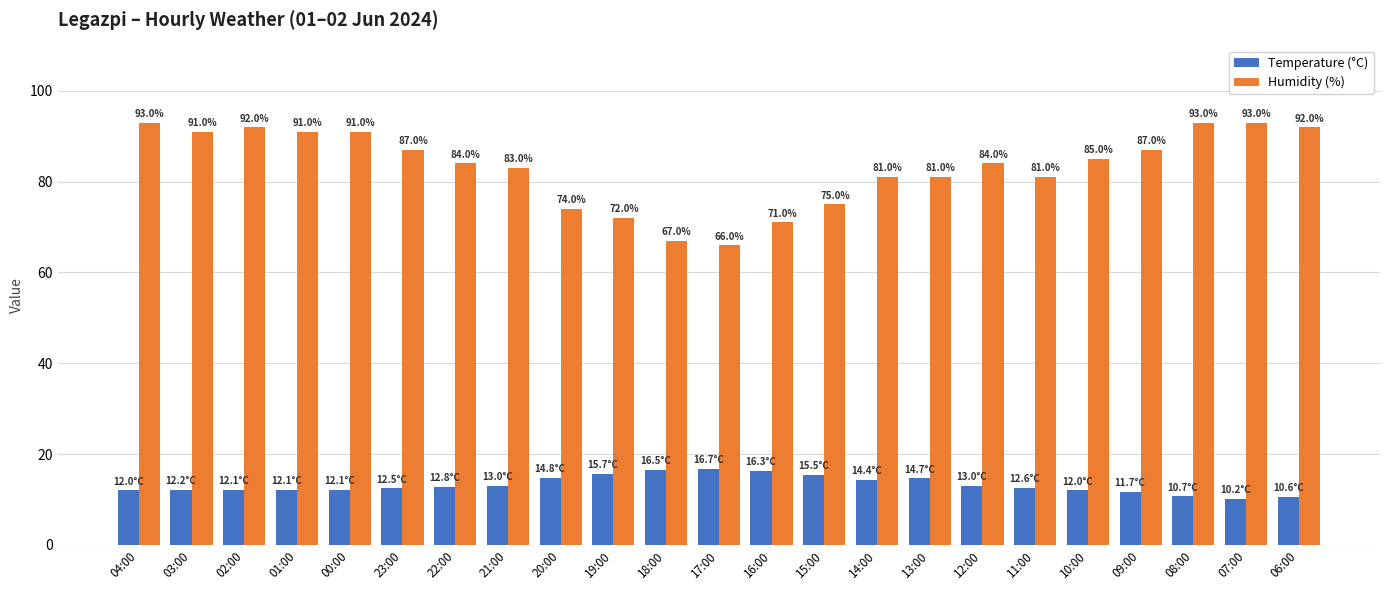

List the series in order of their overall mean, highest first.

Humidity (%), Temperature (°C)